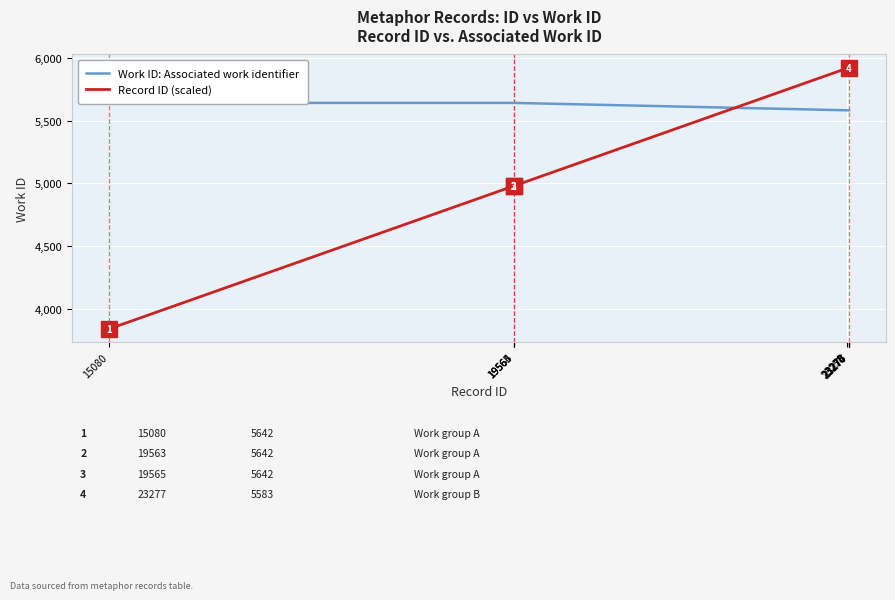

At which category does the chart reach its minimum across all series?

15080